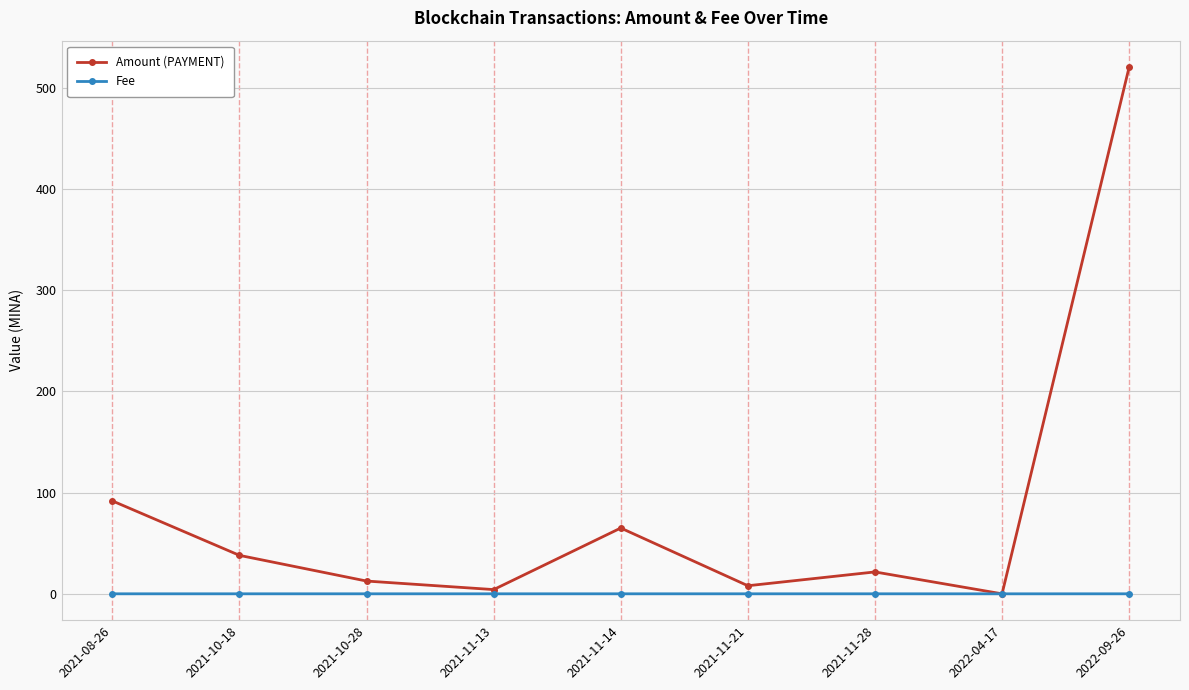

What is the maximum value shown in the chart?

520.3